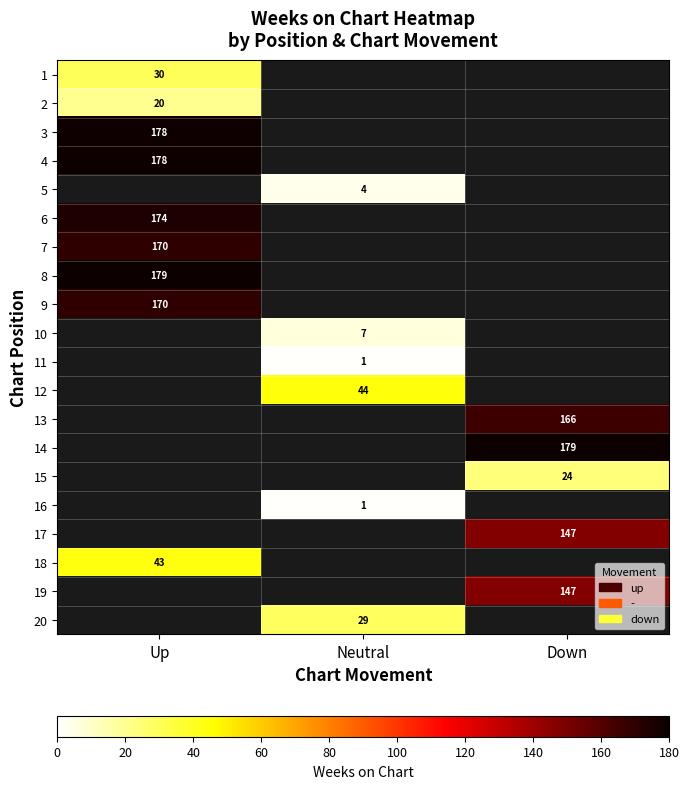

What is the spread (max minus min) of values at Up?

159.0